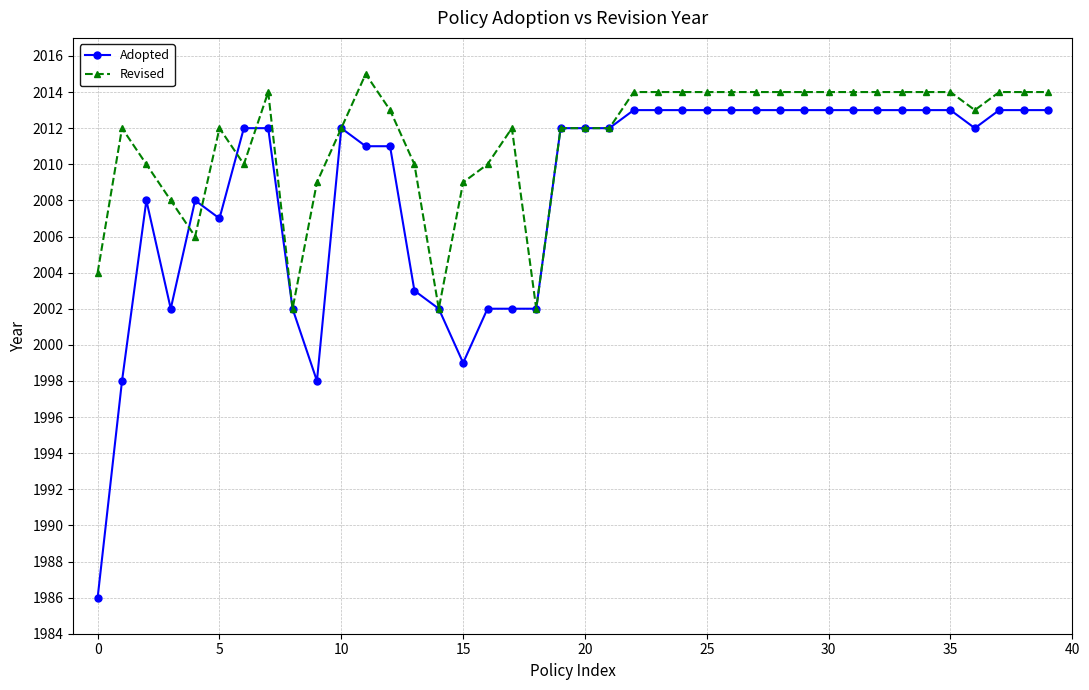

Which series has the widest spread of values?

Adopted